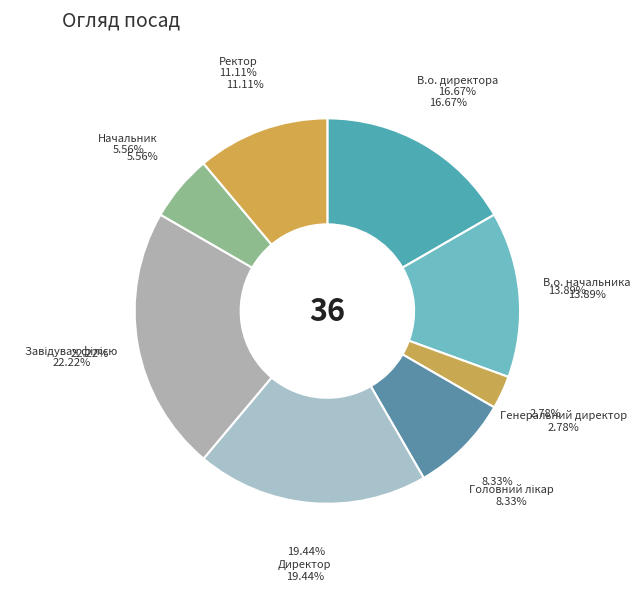

Which slice is the largest?

Завідувач філією